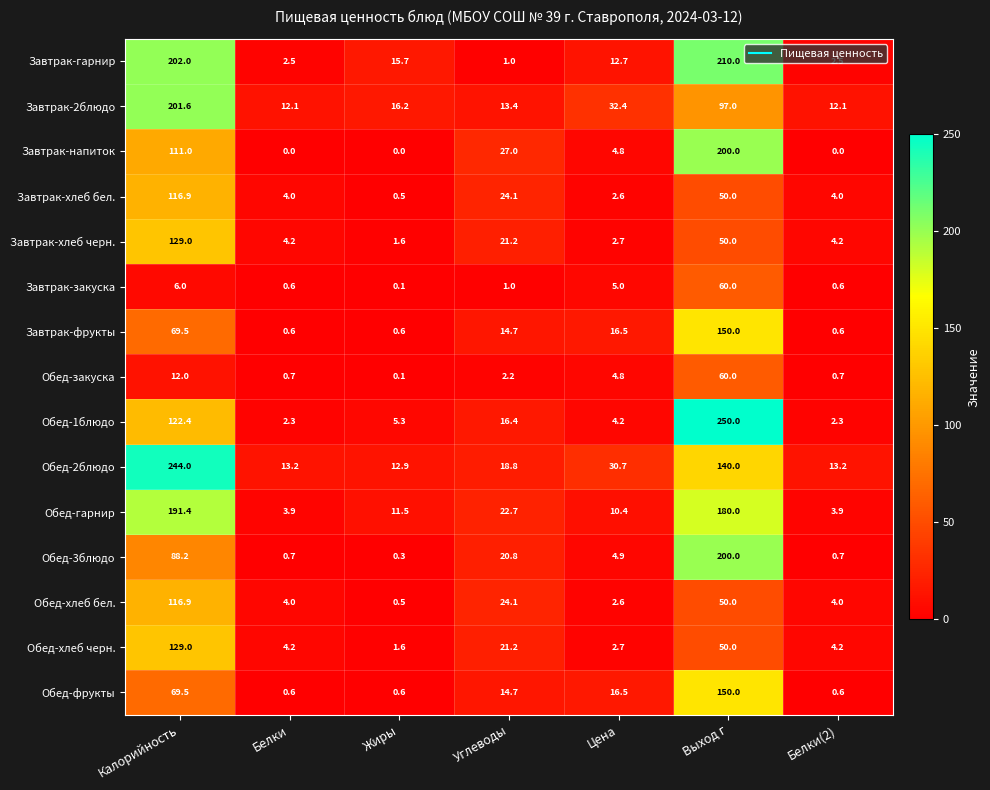

What is the maximum value shown in the chart?

250.0